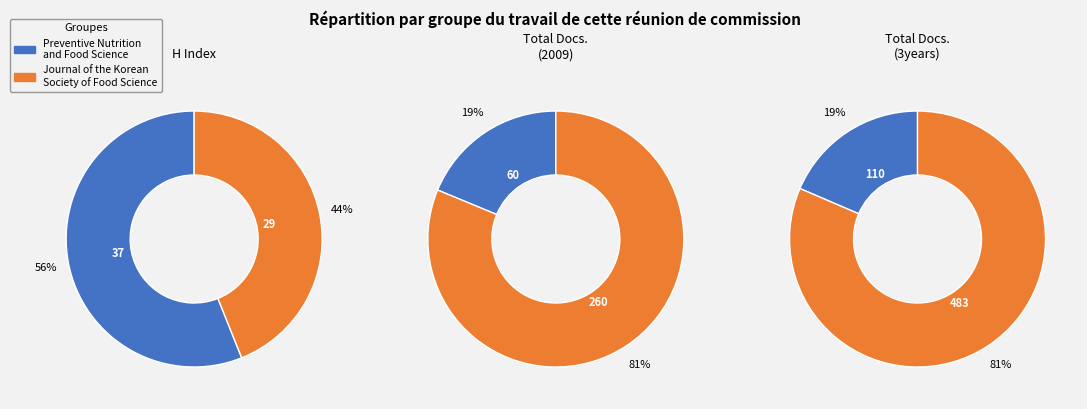

To the nearest percent, what is the difference between the largest and smallest slice percentages?

12%